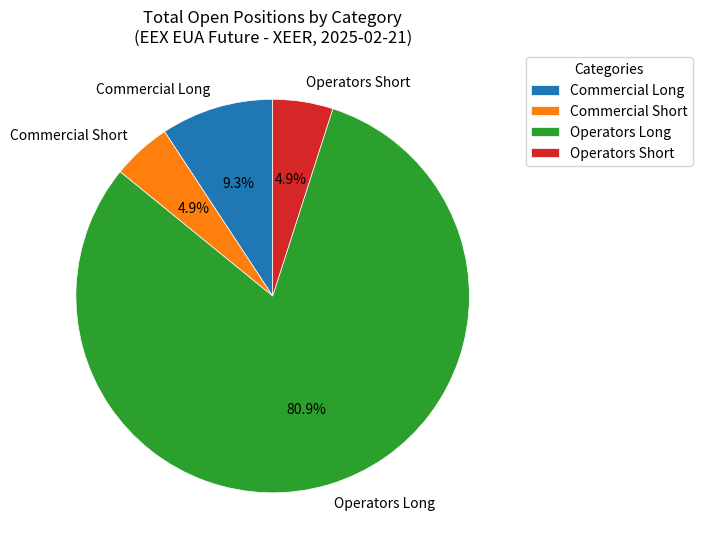

Is there any slice that represents more than half of the pie?

Yes